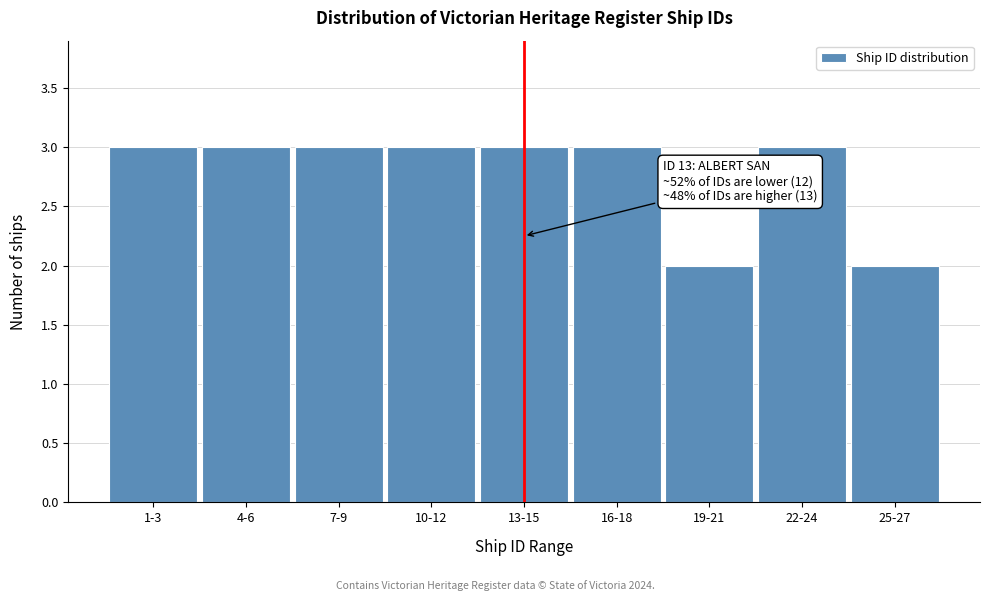

Reading left to right, list all the values displayed in this chart.

1-3=3	4-6=3	7-9=3	10-12=3	13-15=3	16-18=3	19-21=2	22-24=3	25-27=2